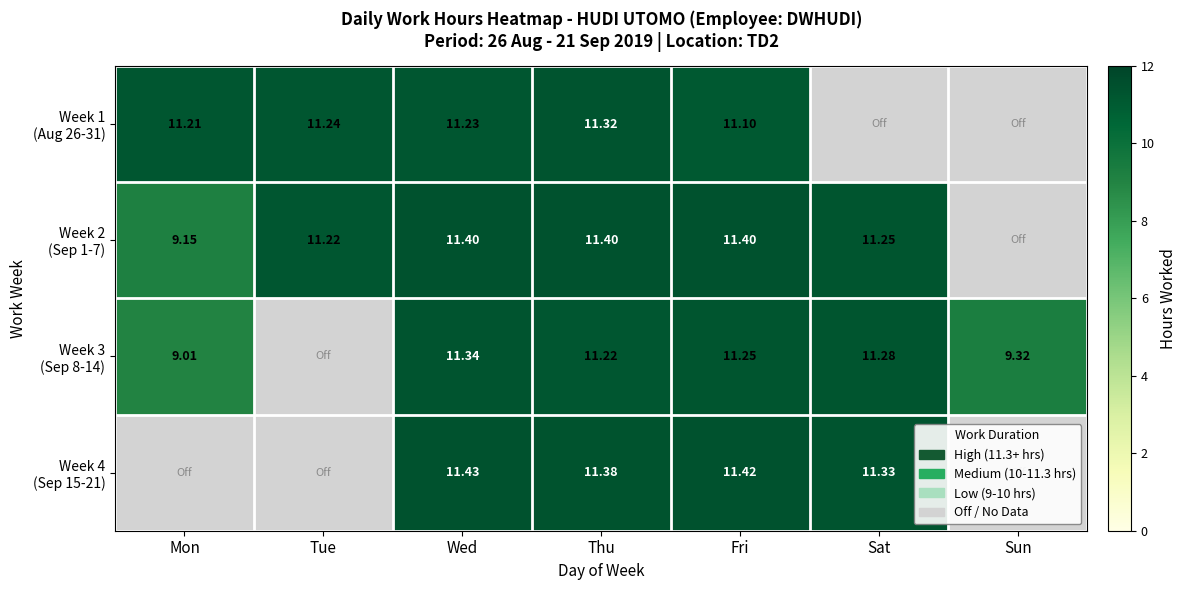

Is it true that Week 1 (Aug 26-31) equals 0.0 at Sat?

True